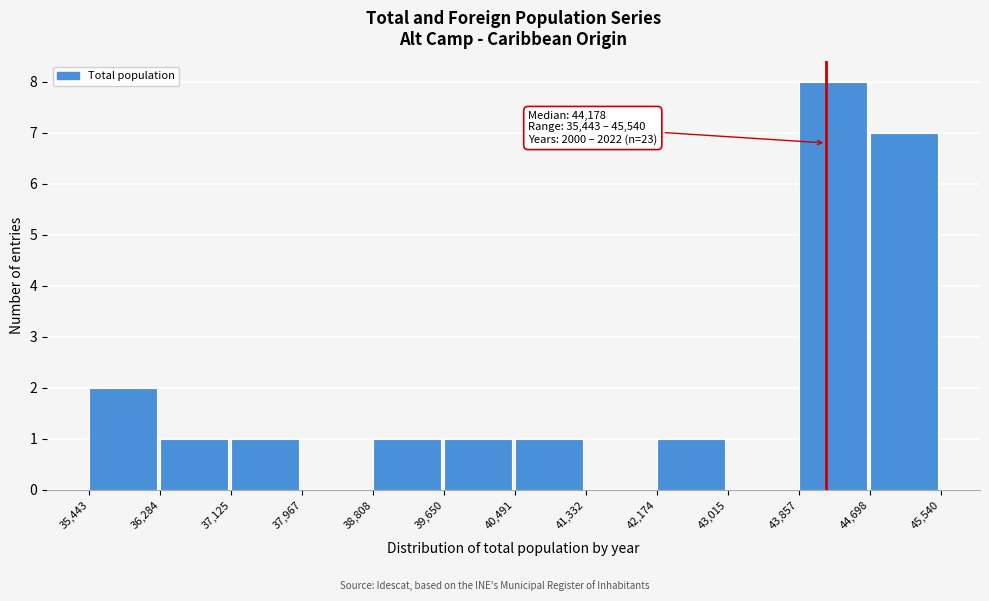

Over which range of the x-axis is the bar tallest?

43,857 to 44,698